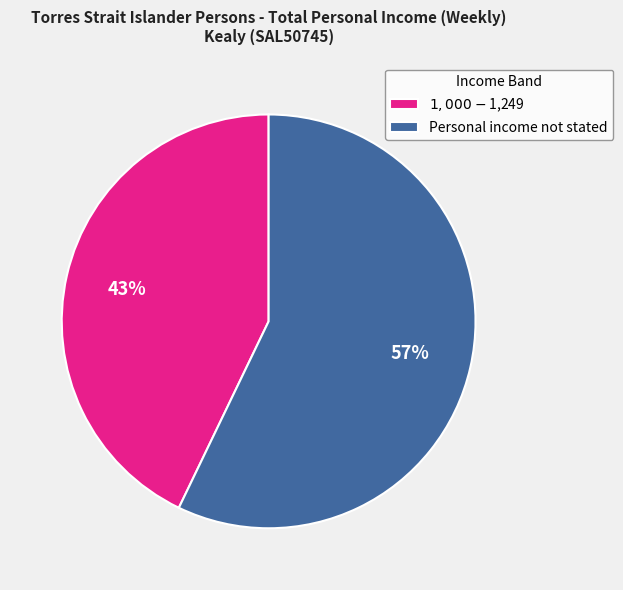

To the nearest percent, what is the difference between the Personal income not stated and $1,000-$1,249 slice percentages?

14%